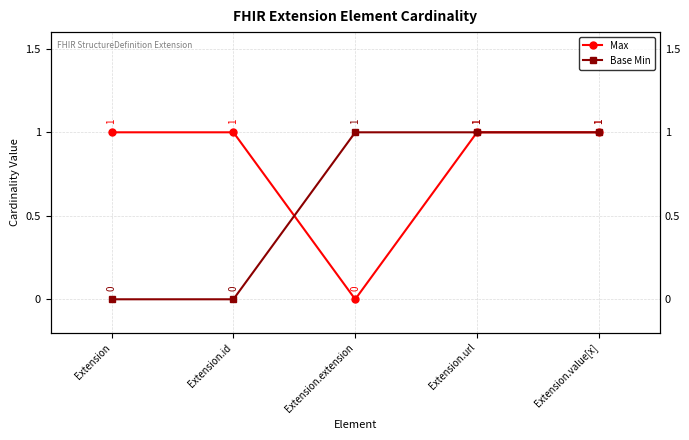

True or false: Max and Base Min intersect in this chart.

True